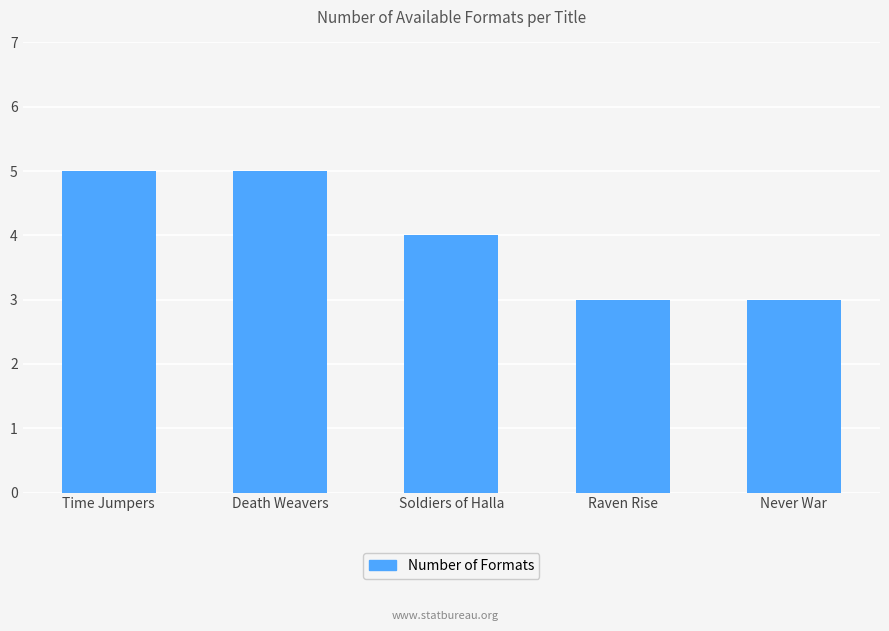

Read the value at Never War.

3